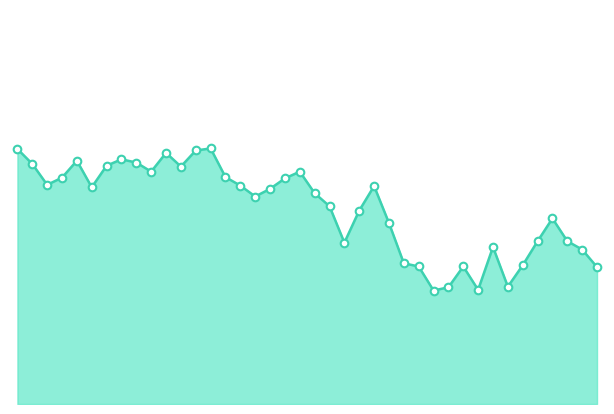

How many lines are shown in the chart?

1